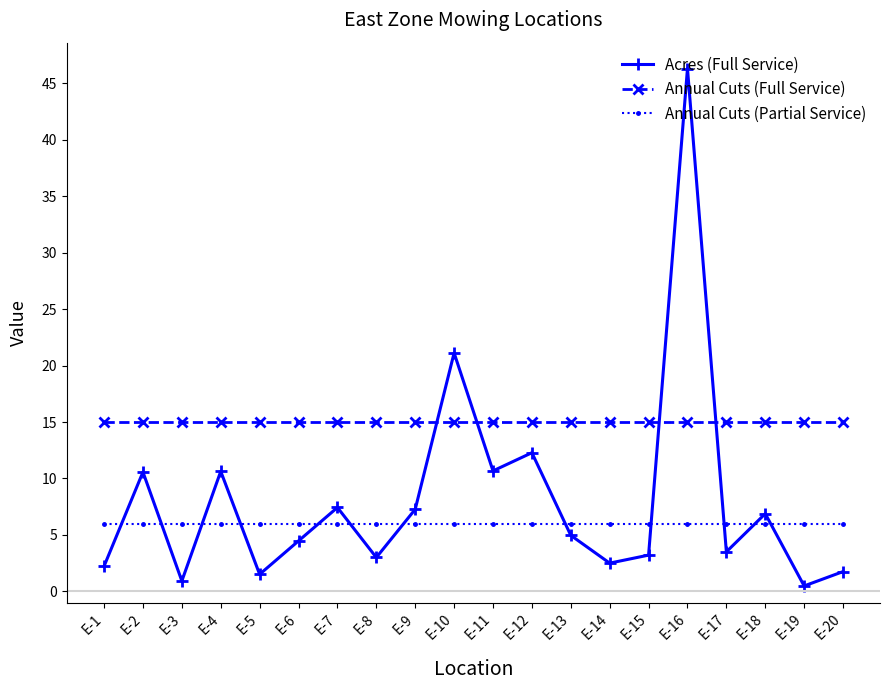

What is the value of the Annual Cuts (Partial Service) point at the 19th from the left?

6.0